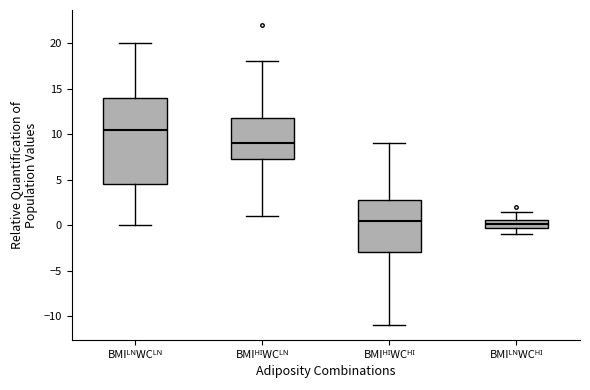

Where does the lower whisker of the box for BMIᴴᴵWCᴸᴺ end on the y-axis? The values are not printed on the chart, so give them approximately, as read against the axis.

1.0